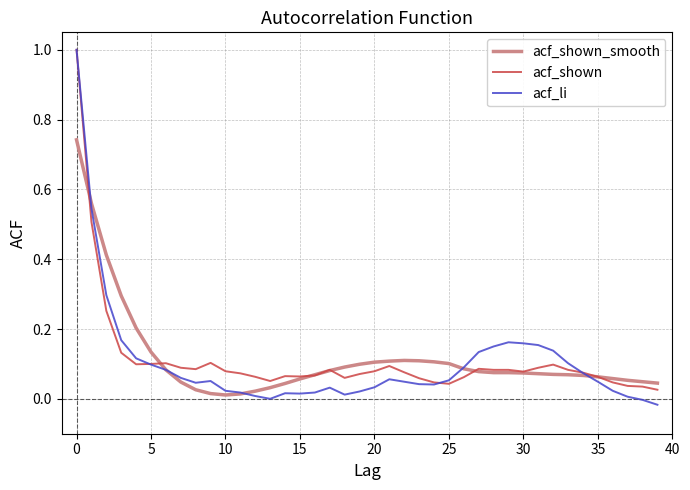

Which series has the largest range (max minus min)?

acf_li